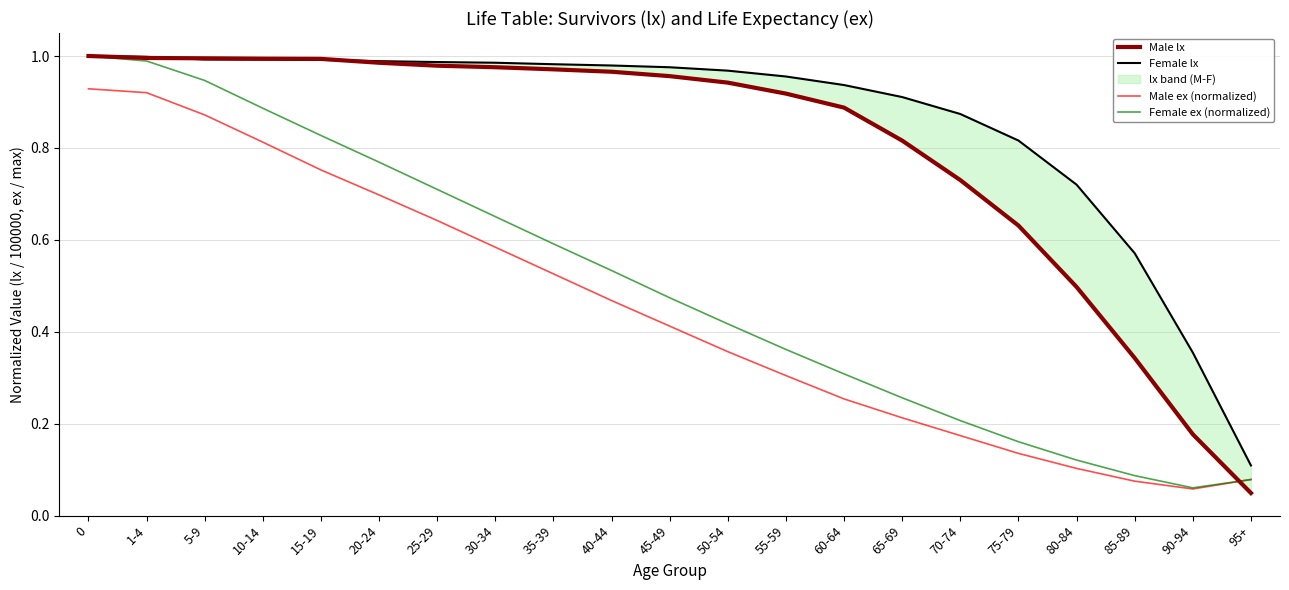

List the series in order of their peak value, lowest first.

Male ex (normalized), Male lx, Female lx, Female ex (normalized)